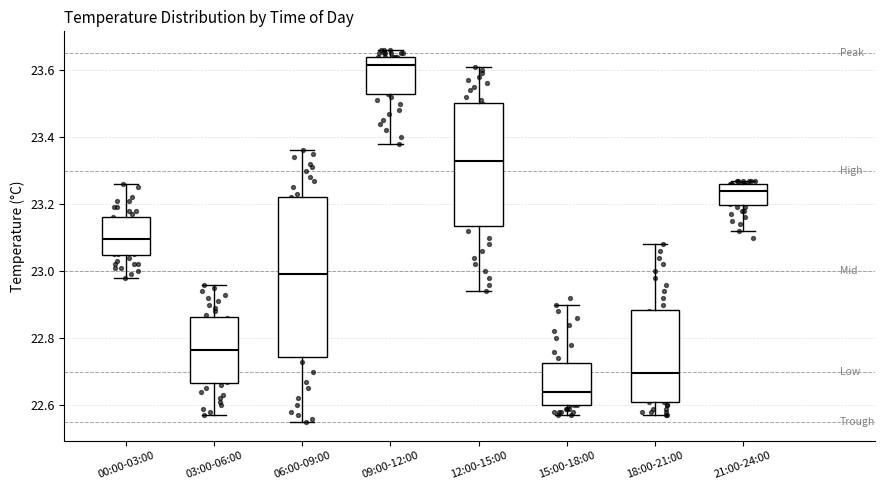

Reading left to right, transcribe this box plot: for each box, give where its median line is, the range the box spans, and where its two whiskers end, as read against the y-axis. The values are not printed on the chart, so give them approximately, as read against the axis.

00:00-03:00: median 23.10, box 23.04 to 23.16, whiskers 22.98 to 23.26
03:00-06:00: median 22.76, box 22.66 to 22.86, whiskers 22.58 to 22.96
06:00-09:00: median 23.00, box 22.74 to 23.22, whiskers 22.56 to 23.36
09:00-12:00: median 23.62, box 23.52 to 23.64, whiskers 23.38 to 23.66
12:00-15:00: median 23.34, box 23.14 to 23.50, whiskers 22.94 to 23.62
15:00-18:00: median 22.64, box 22.60 to 22.72, whiskers 22.58 to 22.90
18:00-21:00: median 22.70, box 22.62 to 22.88, whiskers 22.58 to 23.08
21:00-24:00: median 23.24, box 23.20 to 23.26, whiskers 23.12 to 23.28